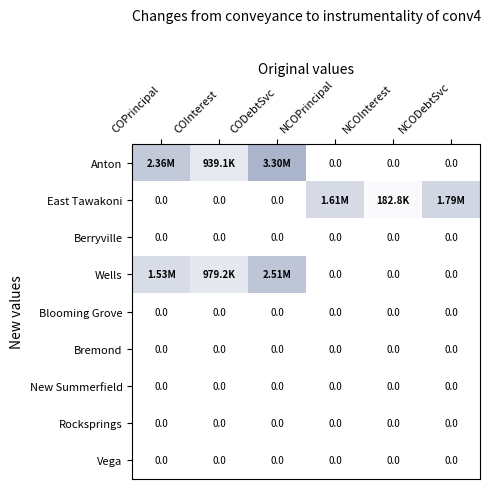

What is the difference between the maximum and minimum values in the Anton series?

3299085.2